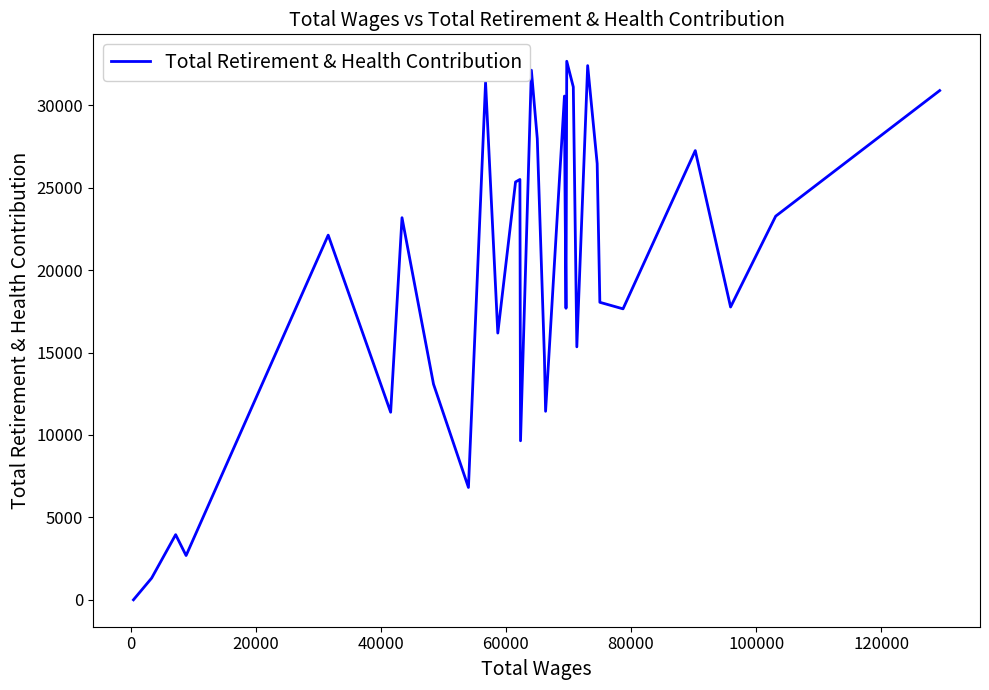

What is the difference between the maximum and minimum values?

32666